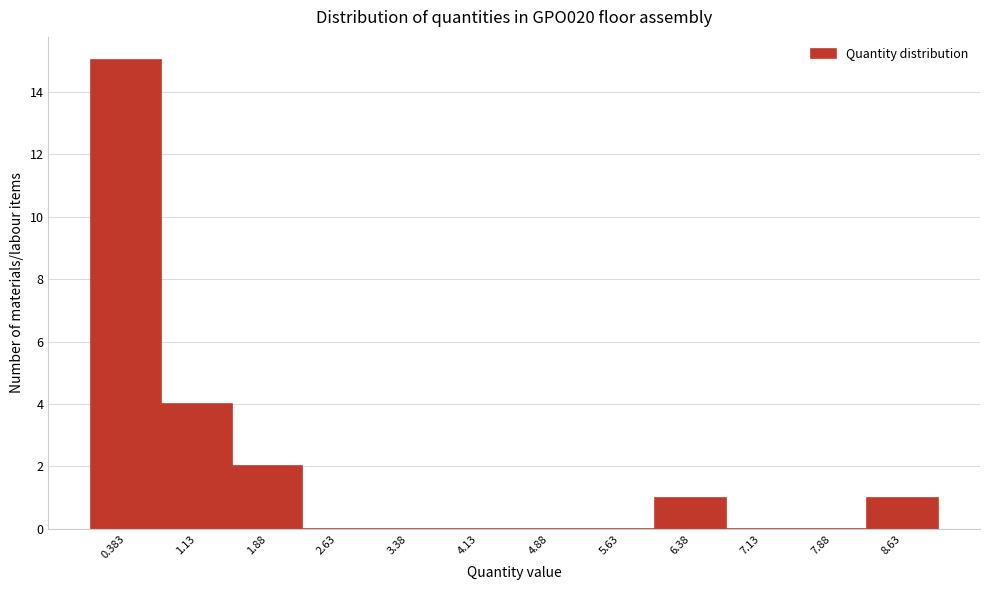

How tall is the bar that spans 0.8 to 1.5 on the x-axis? Neither the bar edges nor the heights are printed on the chart, so give them approximately, as read against the axes.

4